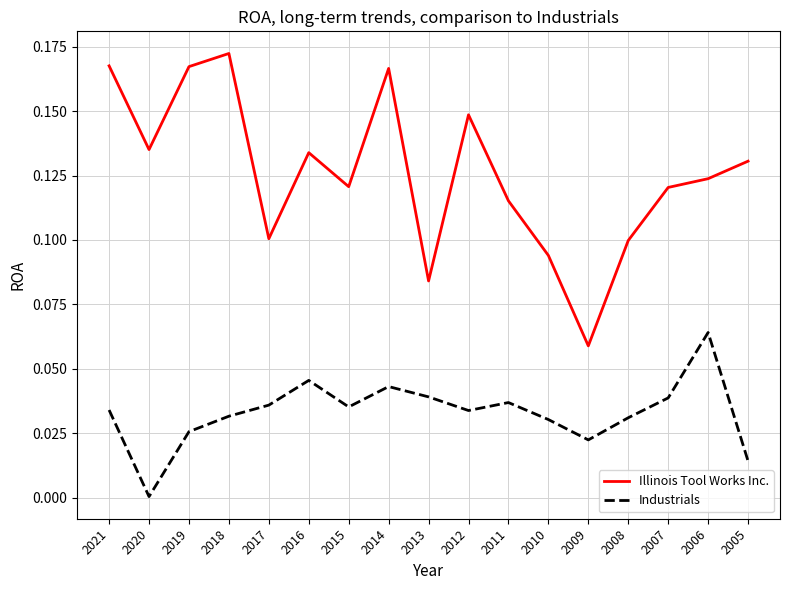

True or false: Industrials and Illinois Tool Works Inc. intersect in this chart.

False